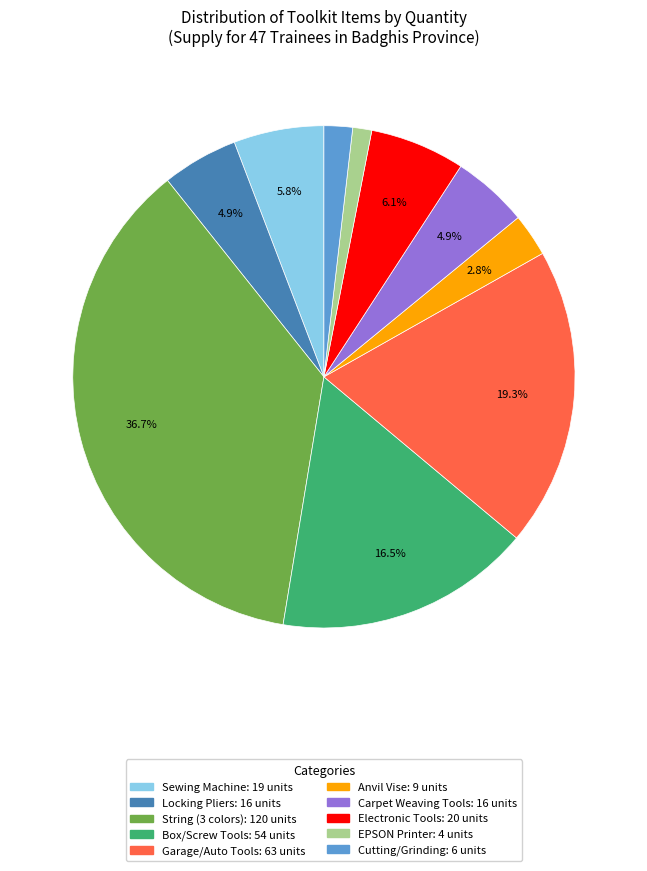

Is there a majority slice in this chart?

No